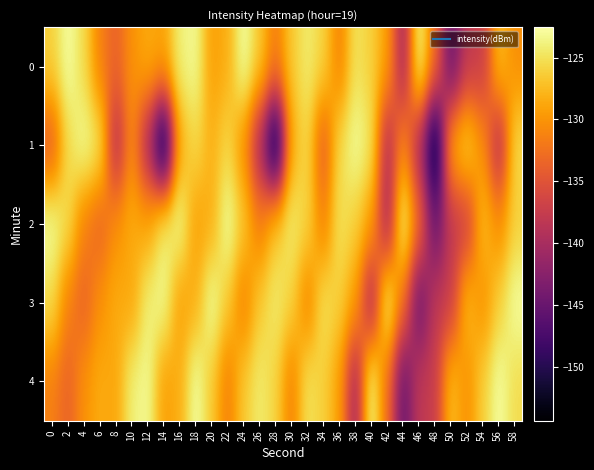

What is the smallest value displayed?

-154.4